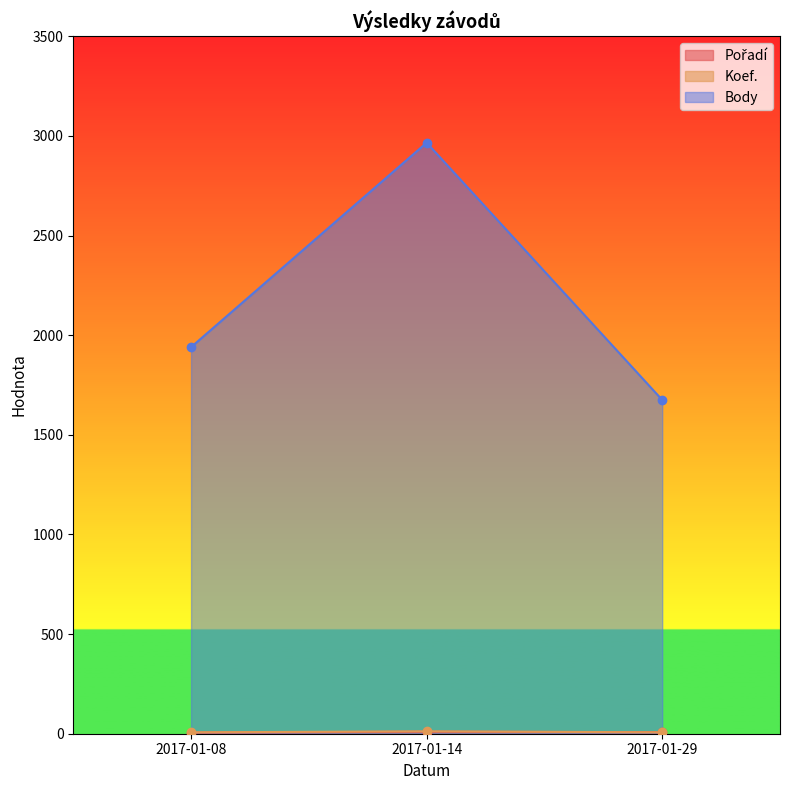

What is the sum of all Koef. values?

26